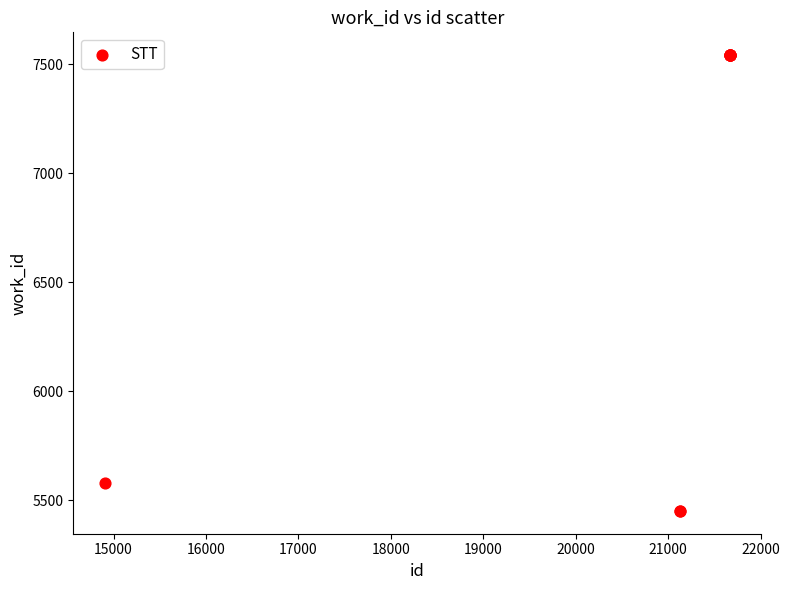

What Y value in the scatter plot is closest to 6496?

5582